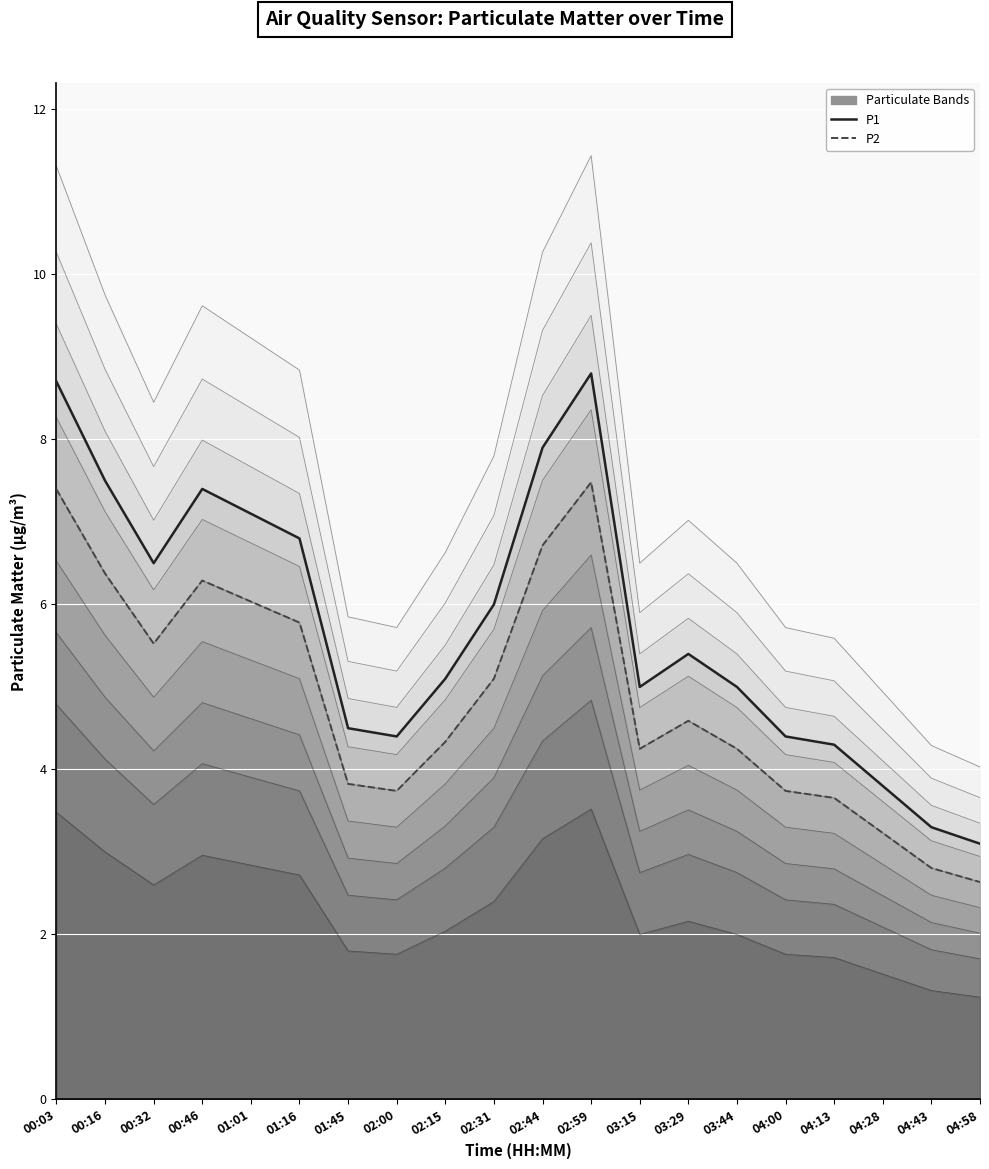

What is the label of the 2nd point from the left?

00:16